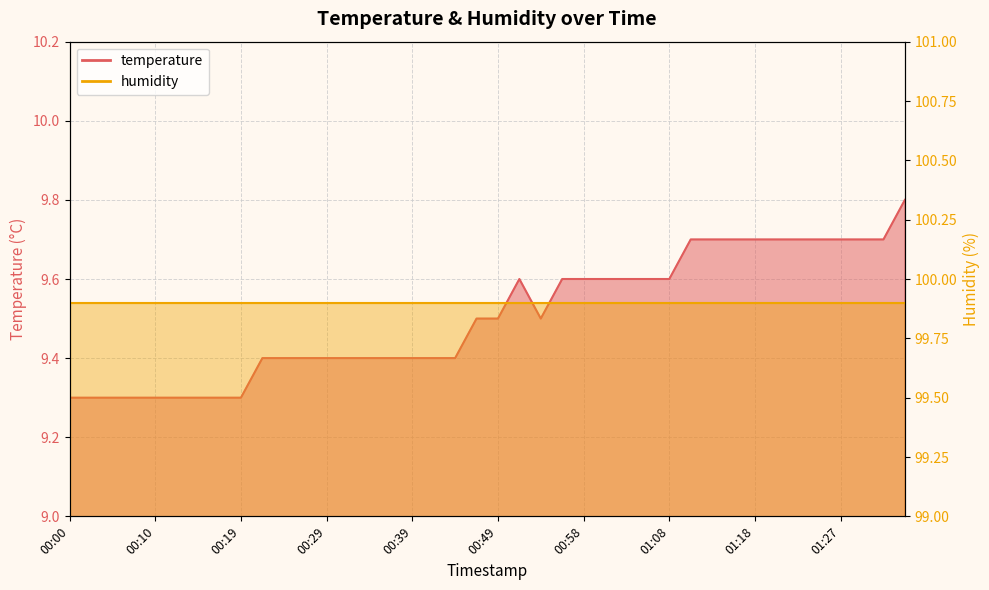

Is it true that the value at 00:36 is 9.4?

True